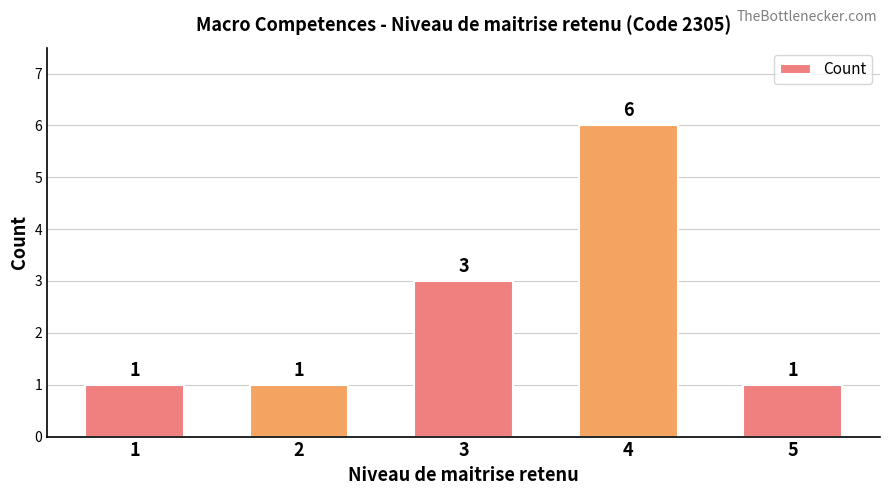

Does the chart contain any negative values?

No